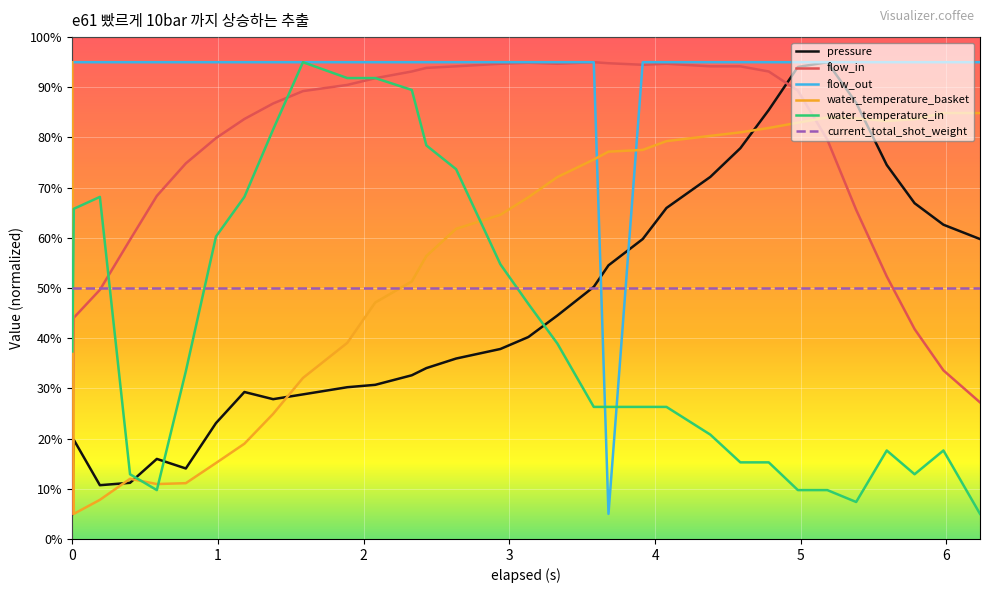

At how many categories does at least one series exceed 69?

32